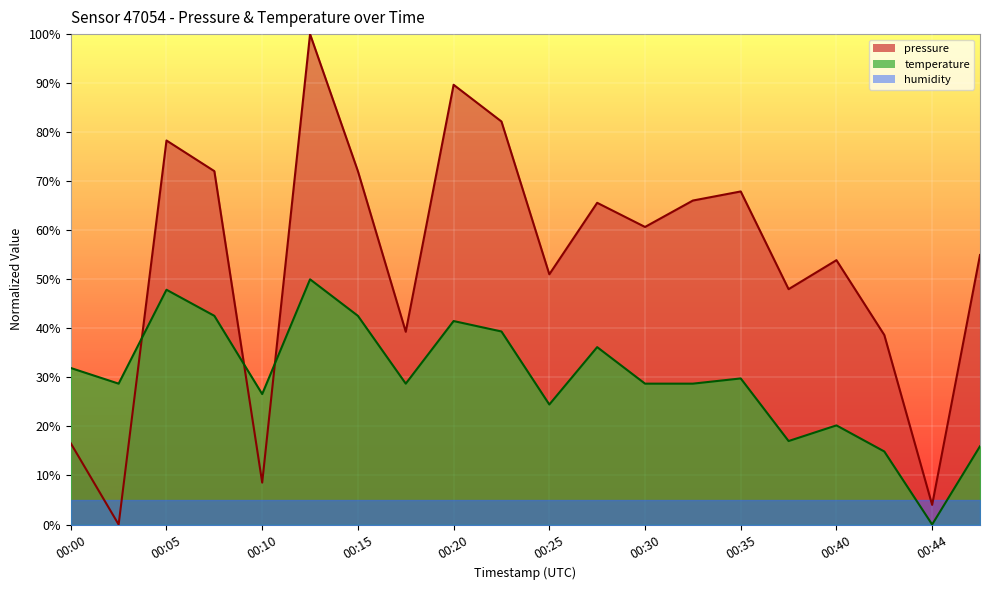

At which category is the sum across all series the highest?

00:13